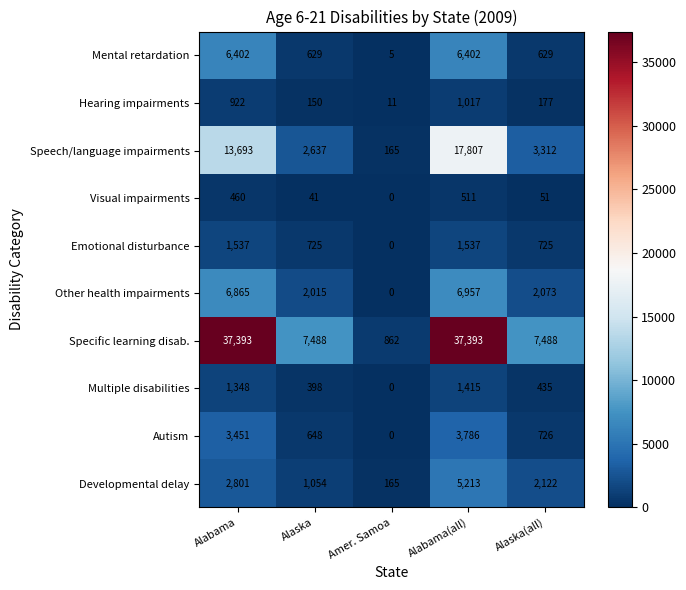

Which series has the largest total across all categories?

Specific learning disab.